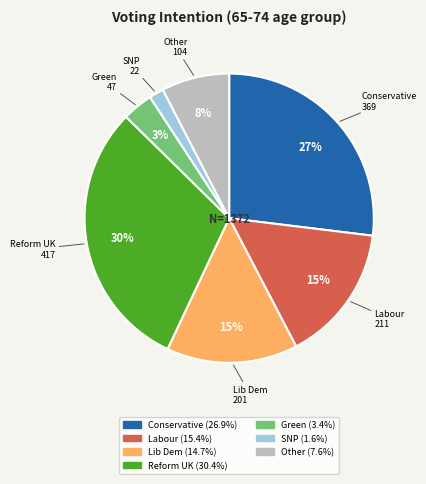

To the nearest percent, what is the average slice percentage?

14%